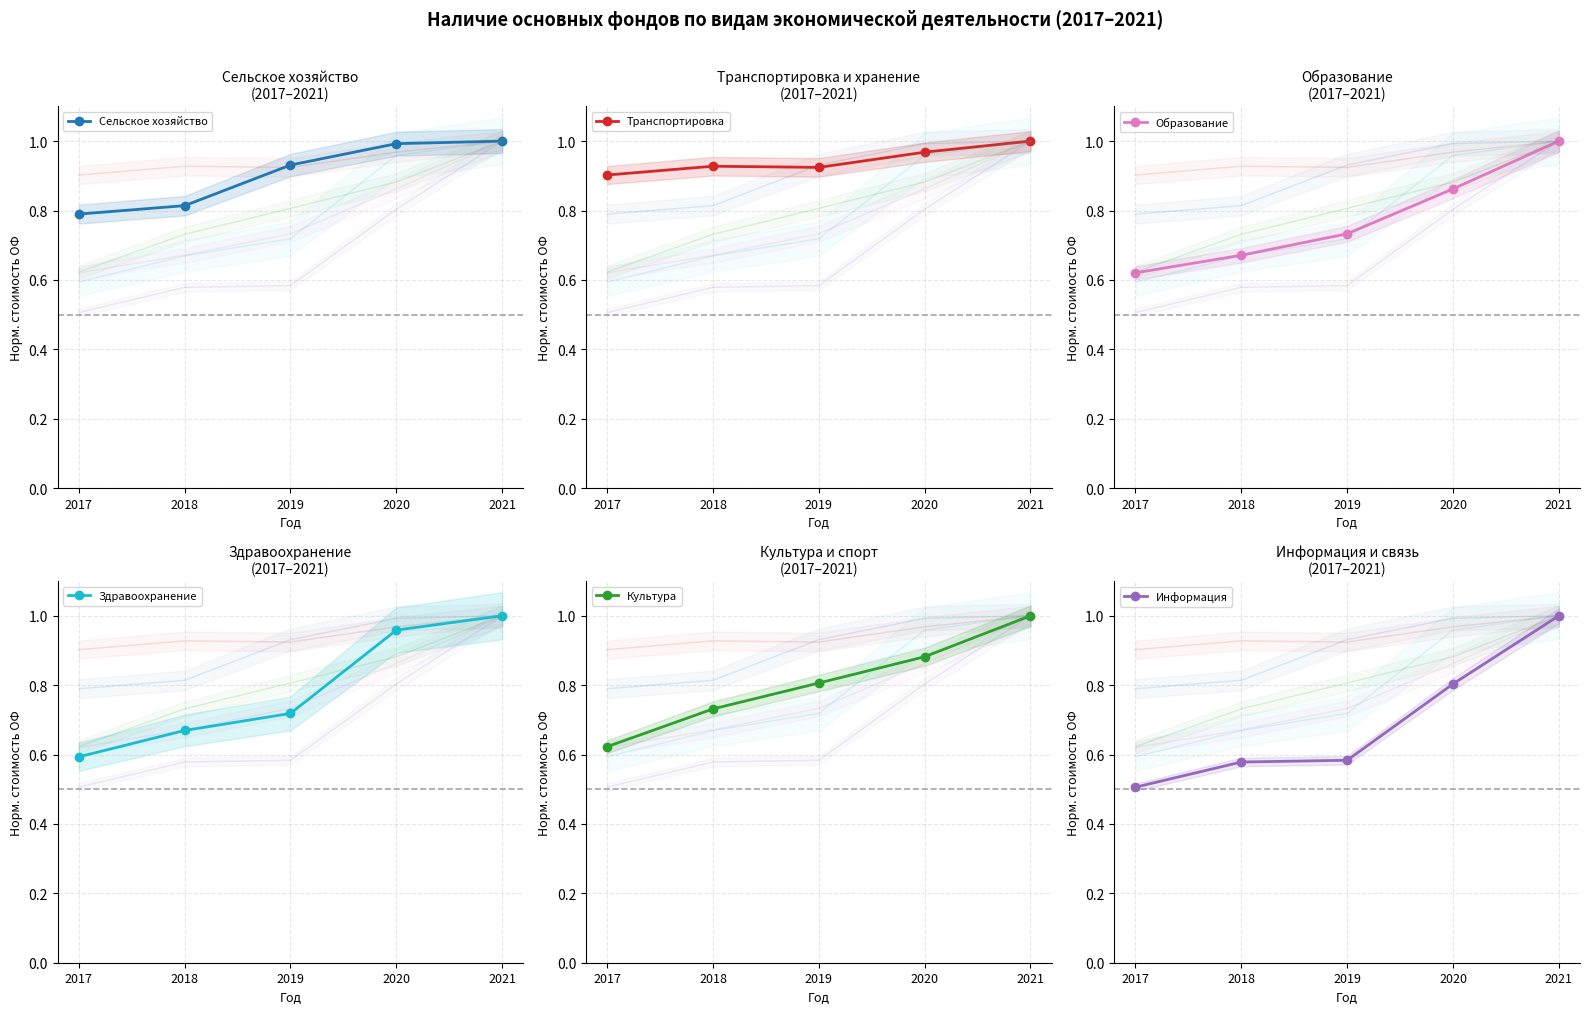

Reading left to right, what are all the values shown in this chart?

Сельское хозяйство: 0.8	0.8	0.9	1.0	1.0
Транспортировка: 0.9	0.9	0.9	1.0	1.0
Образование: 0.6	0.7	0.7	0.9	1.0
Здравоохранение: 0.6	0.7	0.7	1.0	1.0
Культура: 0.6	0.7	0.8	0.9	1.0
Информация: 0.5	0.6	0.6	0.8	1.0